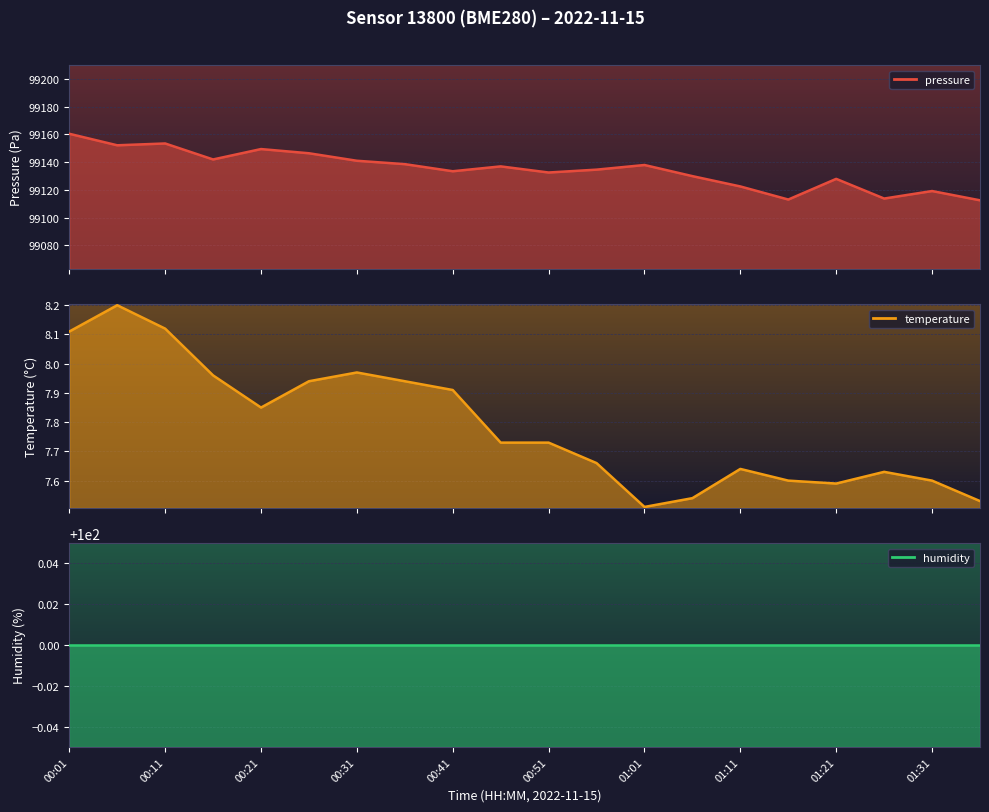

True or false: pressure has more than 1 points higher than both neighbors.

True